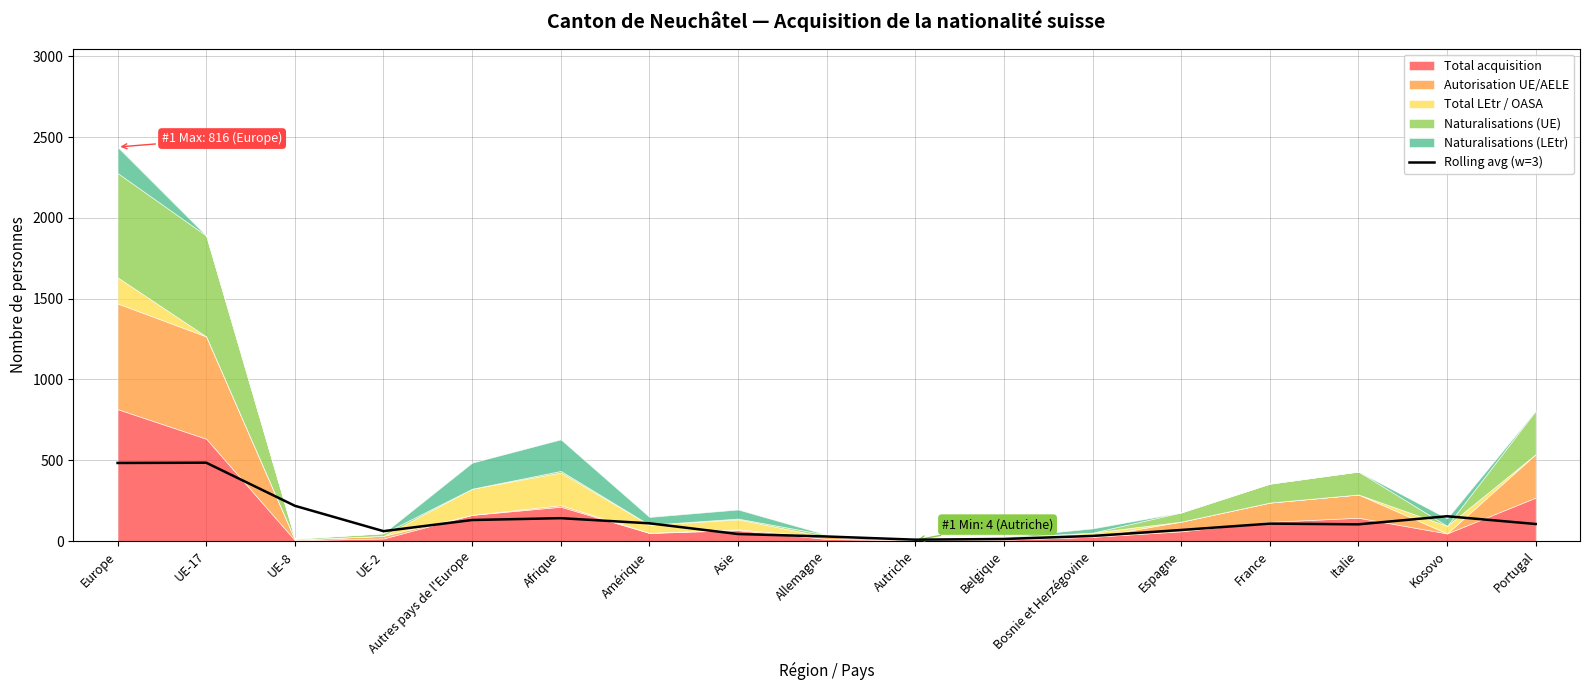

True or false: the data has more than 0 interior local peaks.

True